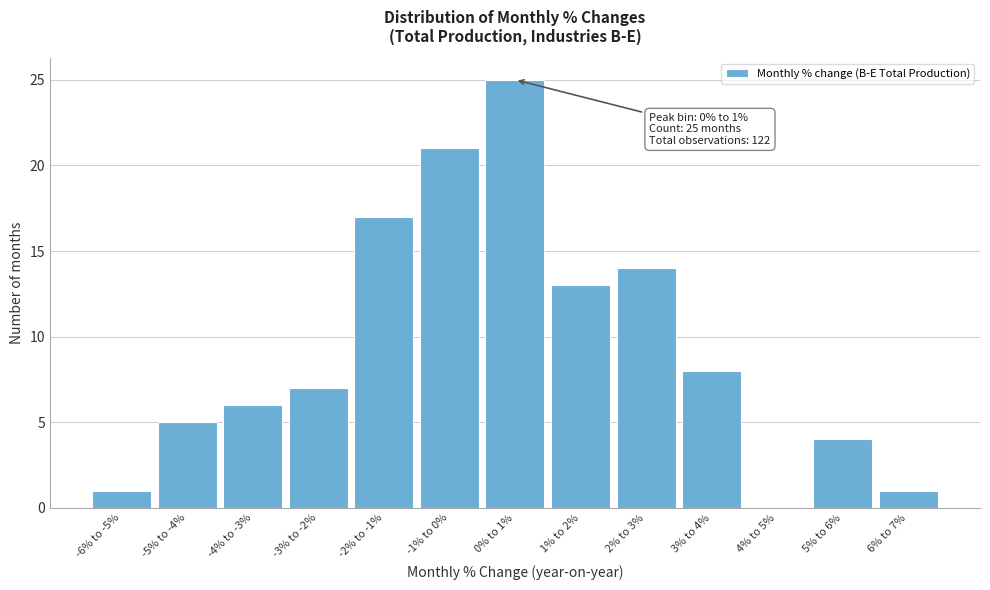

Reading left to right, transcribe all the data shown in this chart.

-6% to -5%=1	-5% to -4%=5	-4% to -3%=6	-3% to -2%=7	-2% to -1%=17	-1% to 0%=21	0% to 1%=25	1% to 2%=13	2% to 3%=14	3% to 4%=8	4% to 5%=0	5% to 6%=4	6% to 7%=1